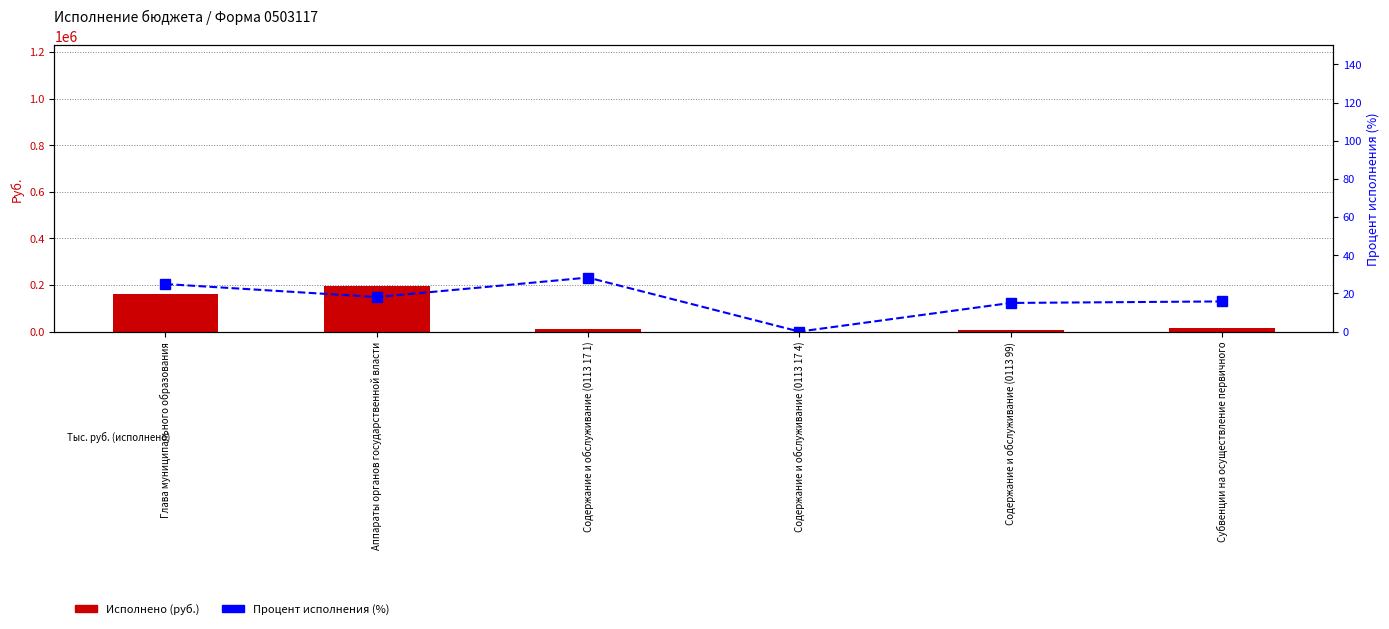

List the labels in order of Процент исполнения value, largest first.

Содержание и обслуживание (0113 17 1), Глава муниципального образования, Аппараты органов государственной власти, Субвенции на осуществление первичного, Содержание и обслуживание (0113 99), Содержание и обслуживание (0113 17 4)